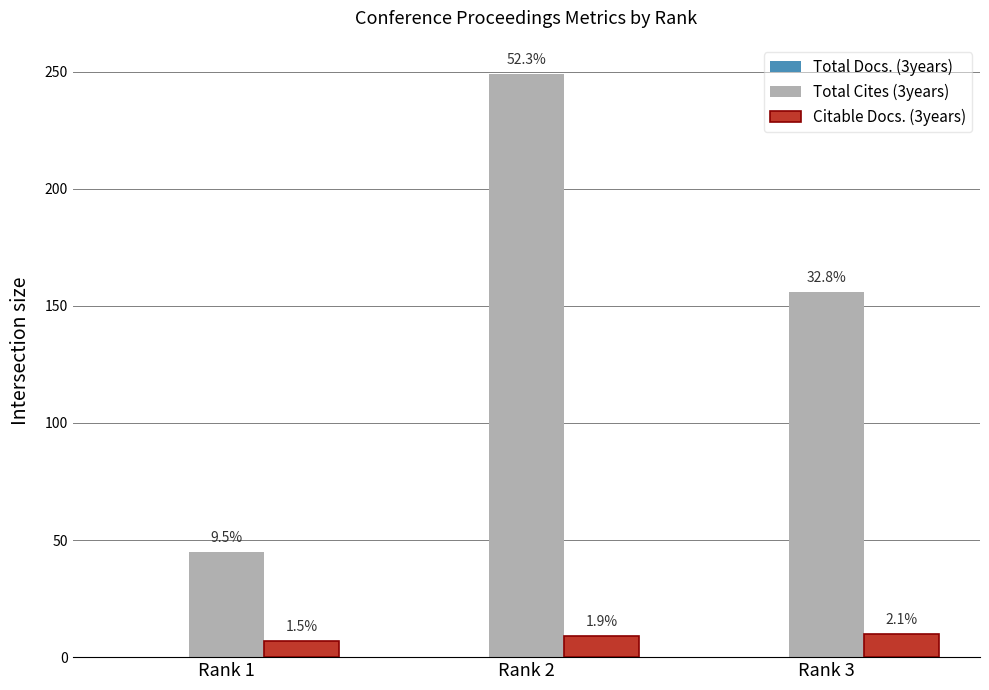

Reading left to right, transcribe all the data shown in this chart.

Total Docs. (3years): 0	0	0
Total Cites (3years): 45	249	156
Citable Docs. (3years): 7	9	10